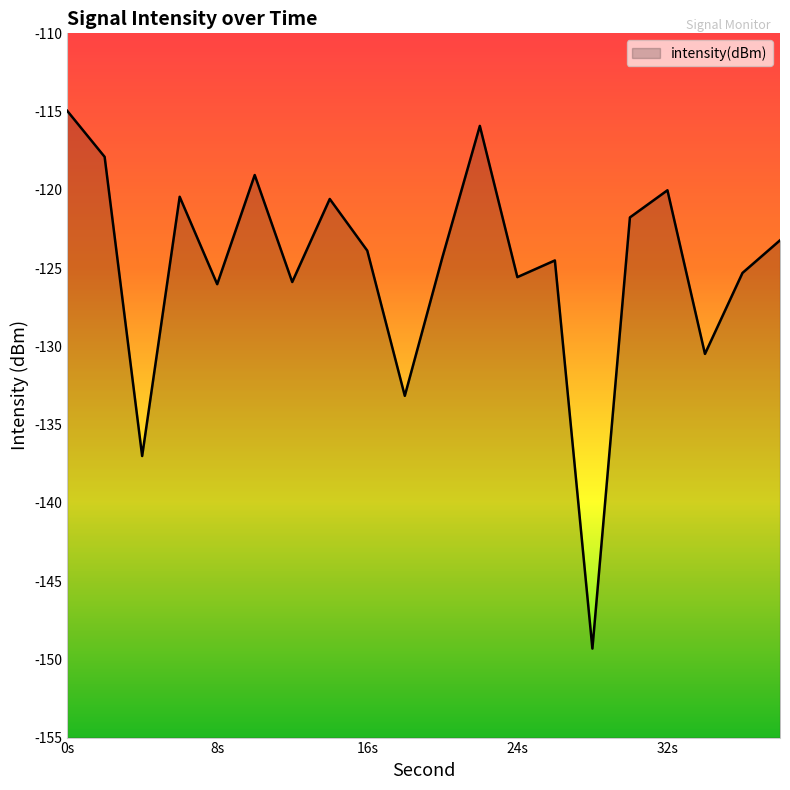

The chart shows a value of -123.9 at 16s. True or false?

True